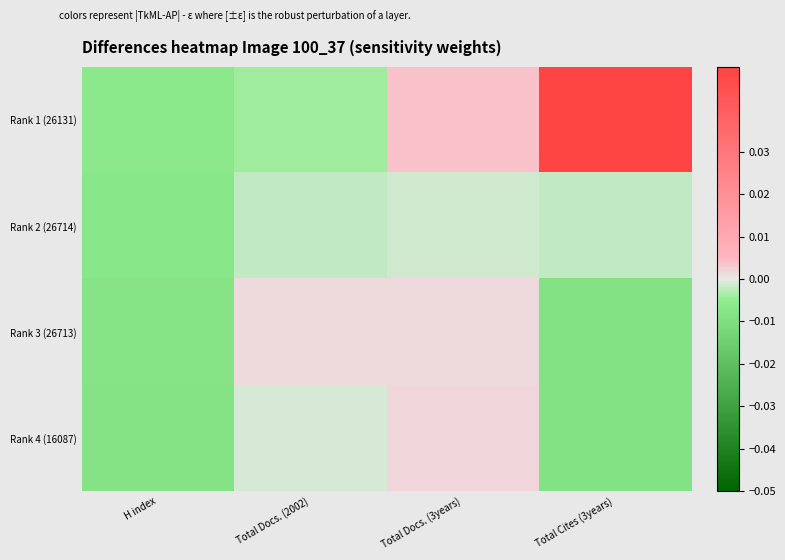

Reading left to right, transcribe all the data shown in this chart.

Rank 1 (26131): H index=-0.0	Total Docs. (2002)=-0.0	Total Docs. (3years)=0.0	Total Cites (3years)=0.0
Rank 2 (26714): H index=-0.0	Total Docs. (2002)=-0.0	Total Docs. (3years)=-0.0	Total Cites (3years)=-0.0
Rank 3 (26713): H index=-0.0	Total Docs. (2002)=0.0	Total Docs. (3years)=0.0	Total Cites (3years)=-0.0
Rank 4 (16087): H index=-0.0	Total Docs. (2002)=-0.0	Total Docs. (3years)=0.0	Total Cites (3years)=-0.0